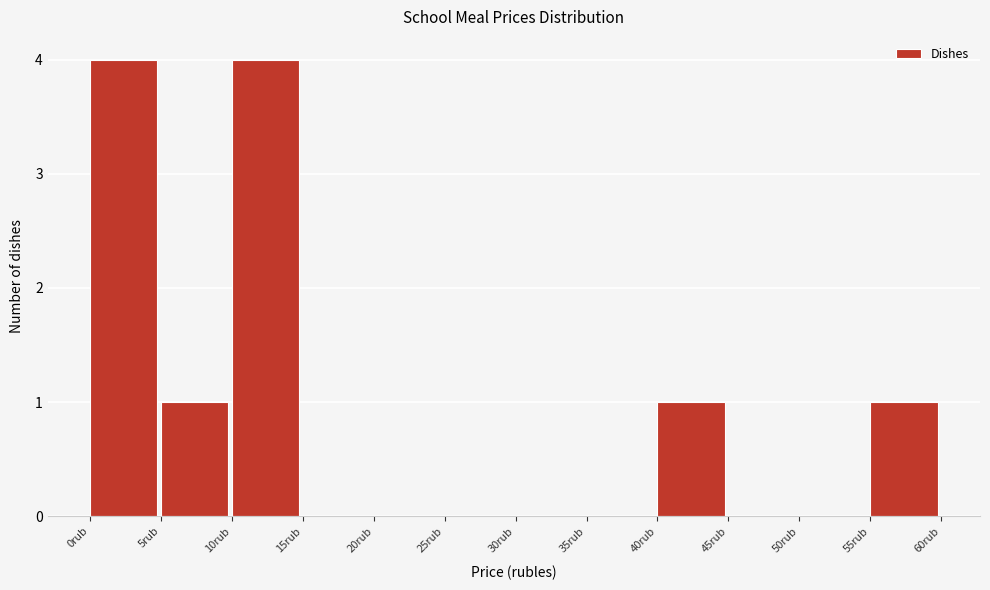

Reading left to right, list every bar in this chart as the range it spans on the x-axis followed by its height. The values are not printed on the chart, so give them approximately, as read against the axis.

0 to 5: 4
5 to 10: 1
10 to 15: 4
15 to 20: 0
20 to 25: 0
25 to 30: 0
30 to 35: 0
35 to 40: 0
40 to 45: 1
45 to 50: 0
50 to 55: 0
55 to 60: 1